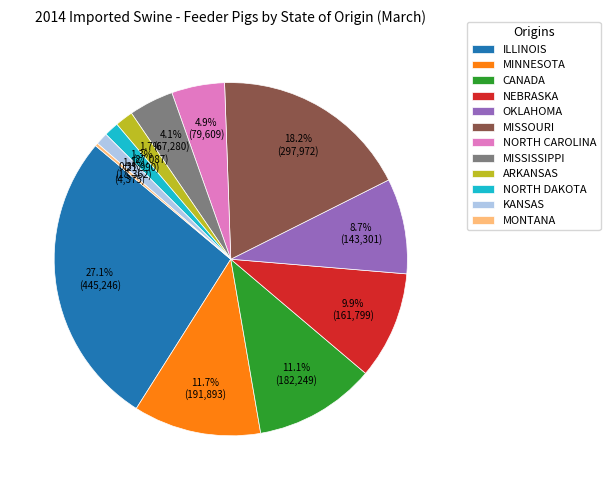

To the nearest percent, what is the difference between the largest and smallest slice percentages?

27%